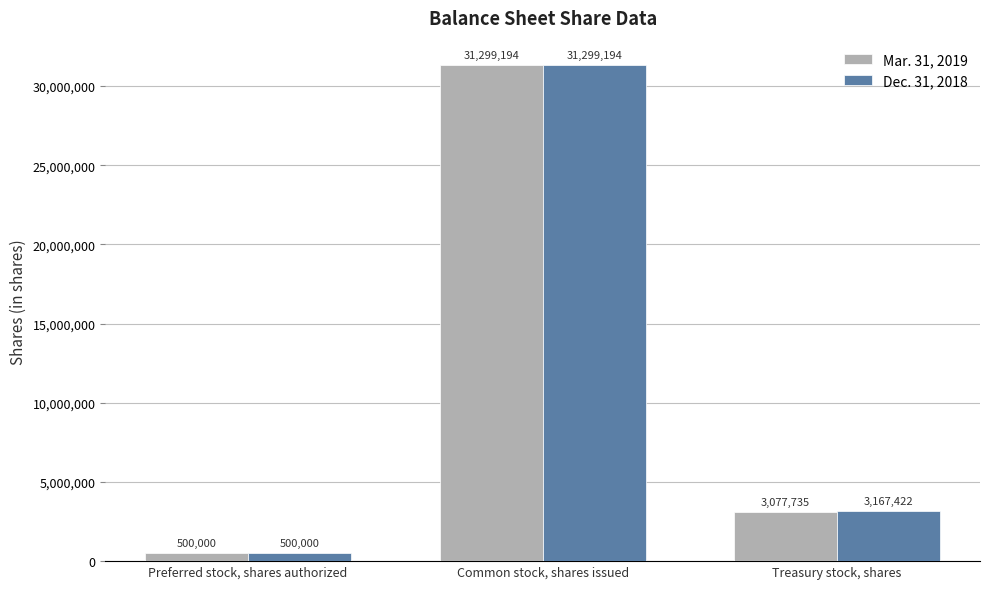

Which series has the largest total across all categories?

Dec. 31, 2018